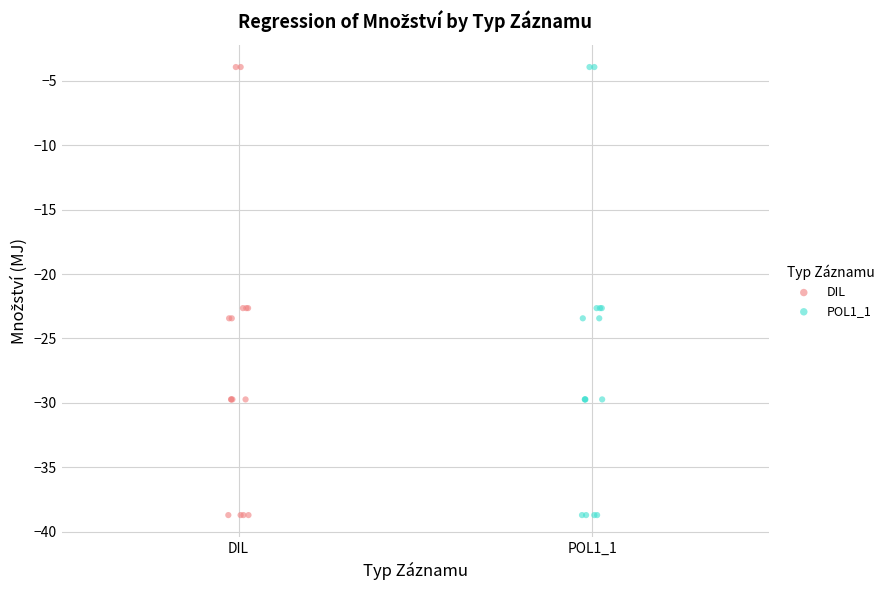

What are all the series names shown in the legend?

DIL, POL1_1